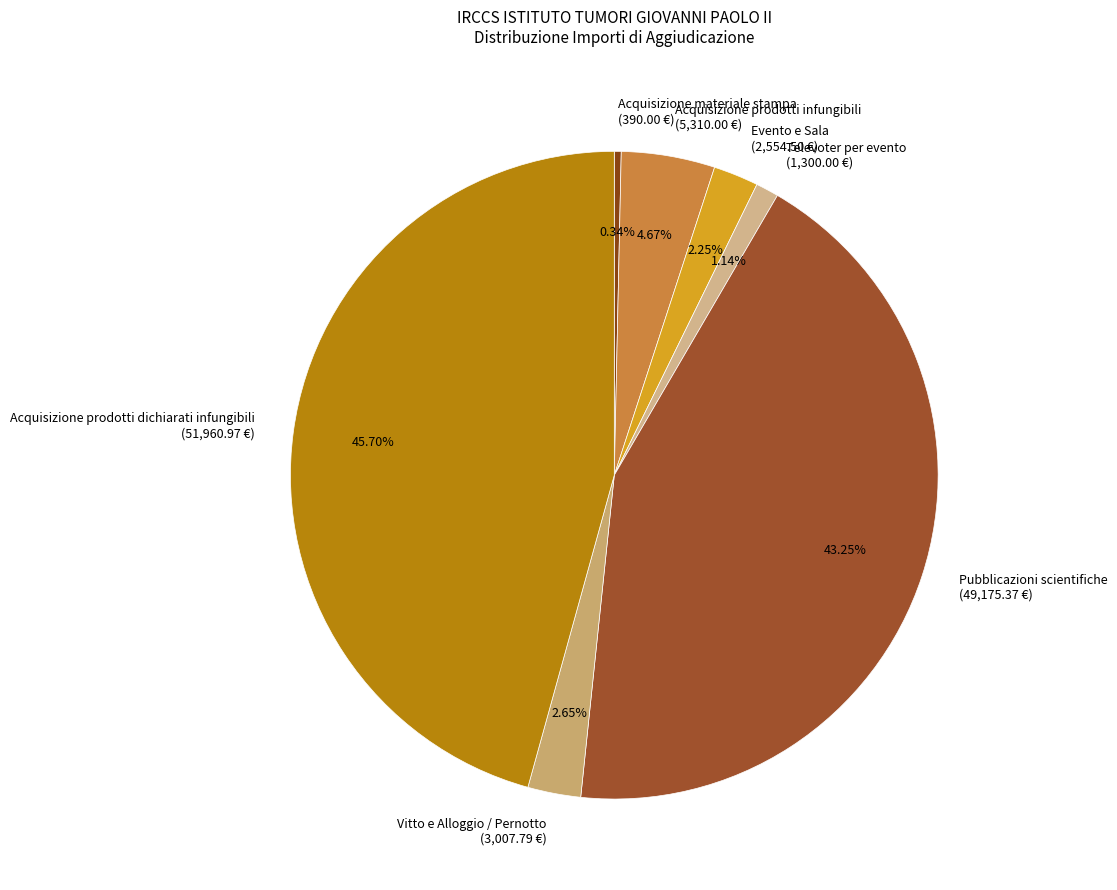

Combined, do Televoter per evento (1,300.00 €) and Acquisizione materiale stampa (390.00 €) account for over 50%?

No